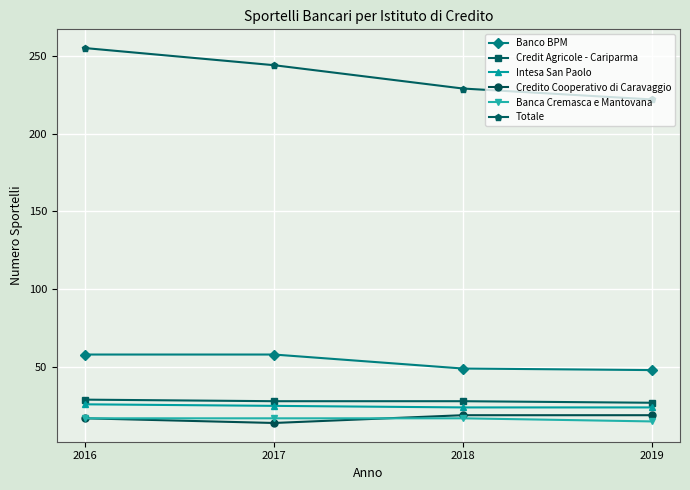

The Credito Cooperativo di Caravaggio series shows 14 at 2017. True or false?

True